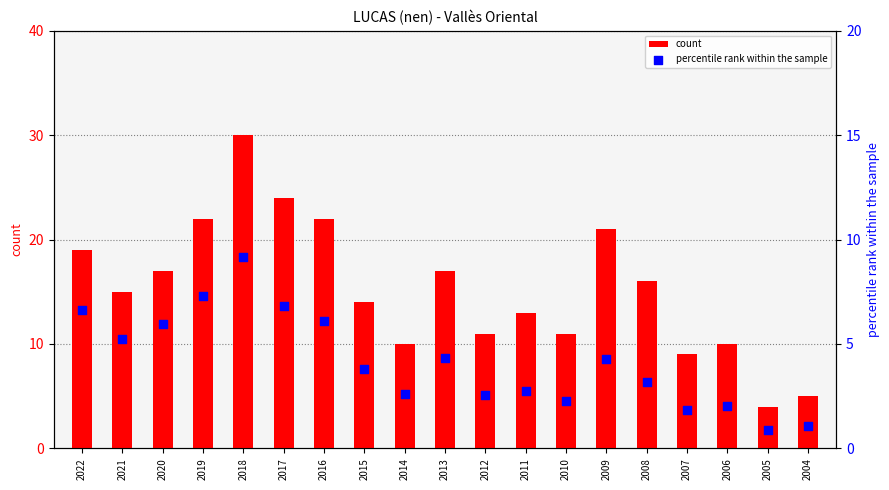

Which series has the largest Y range (max minus min)?

count